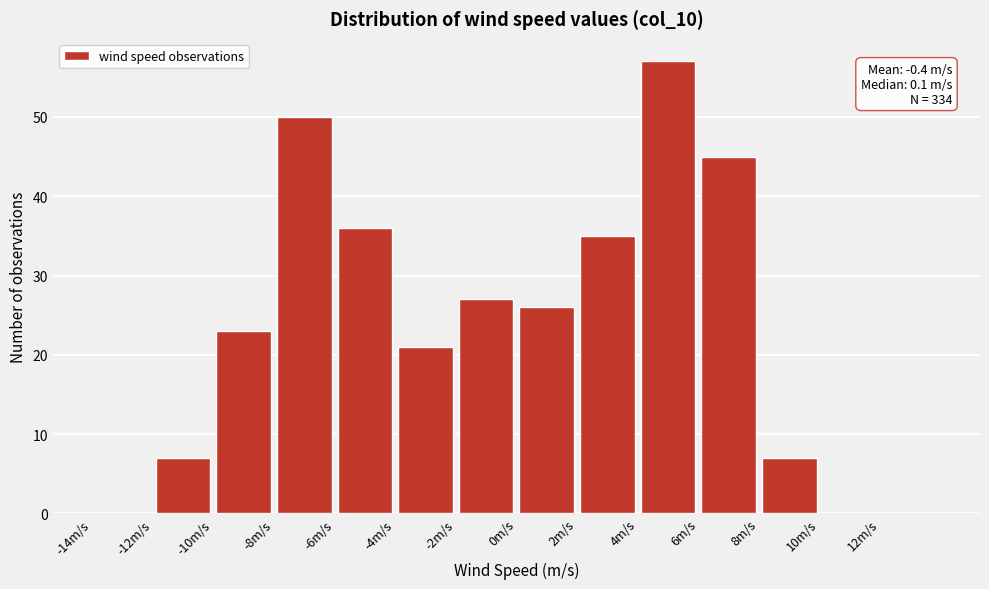

Over which range of the x-axis is the bar tallest?

4 to 6